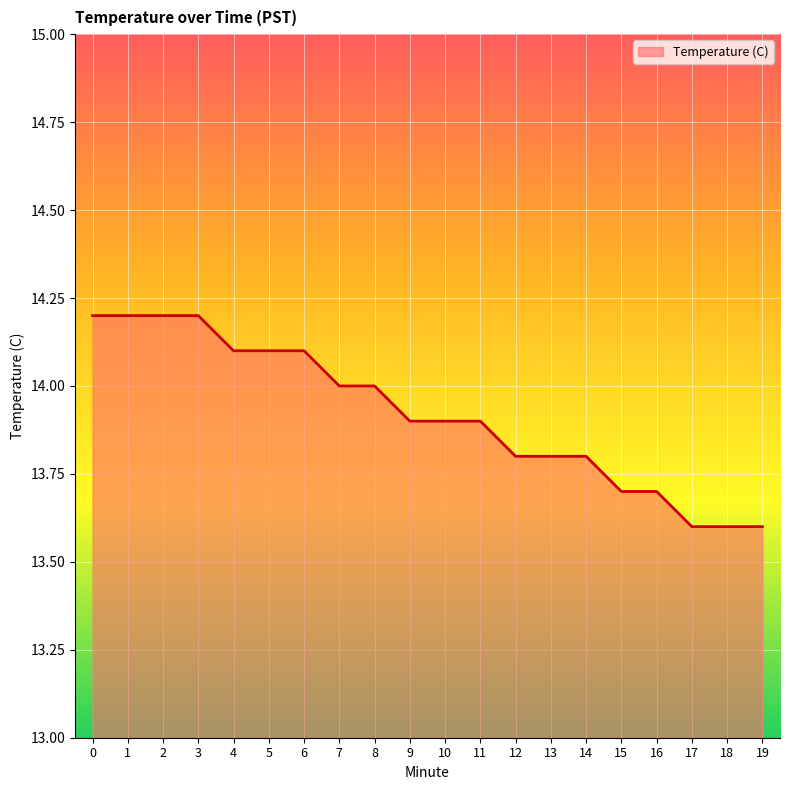

Which has a higher value, 15 or 19?

15